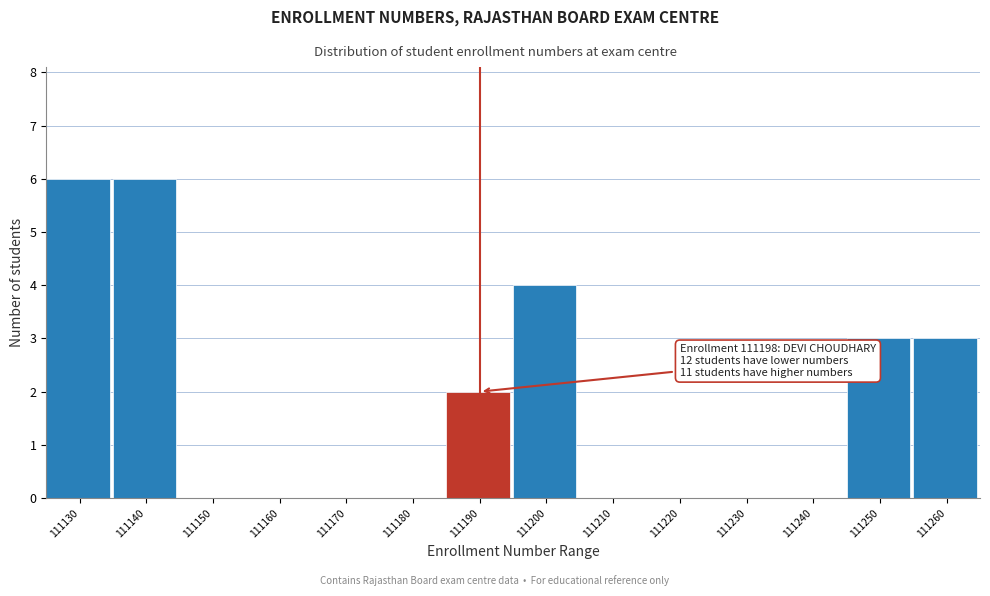

Reading right to left, list all the values displayed in this chart.

111260=3	111250=3	111240=0	111230=0	111220=0	111210=0	111200=4	111190=2	111180=0	111170=0	111160=0	111150=0	111140=6	111130=6